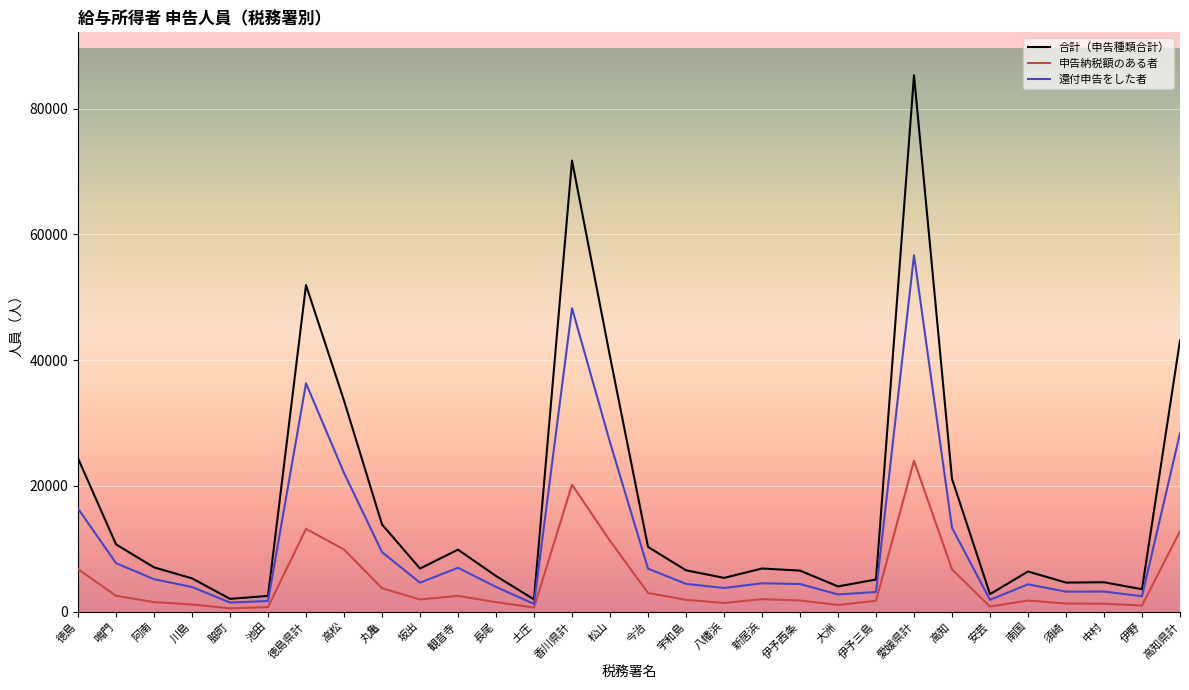

What is the sum of all 申告納税額のある者 values?

140284